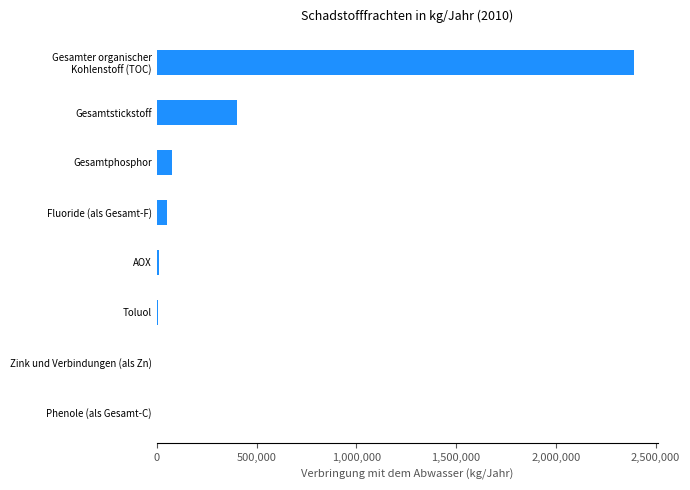

Between AOX and Gesamtphosphor, which is larger?

Gesamtphosphor